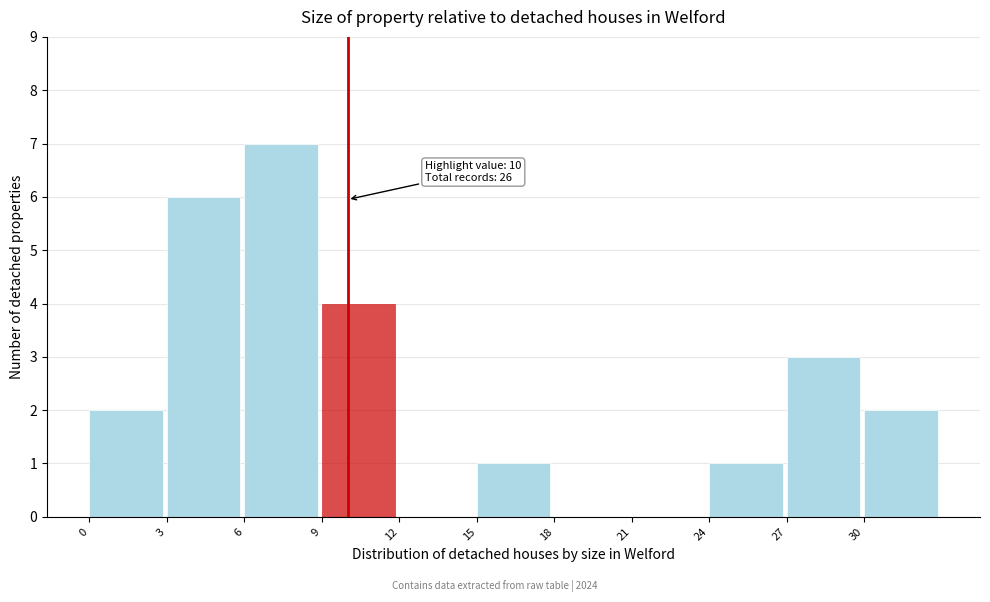

Over which range of the x-axis is the bar tallest?

6 to 9